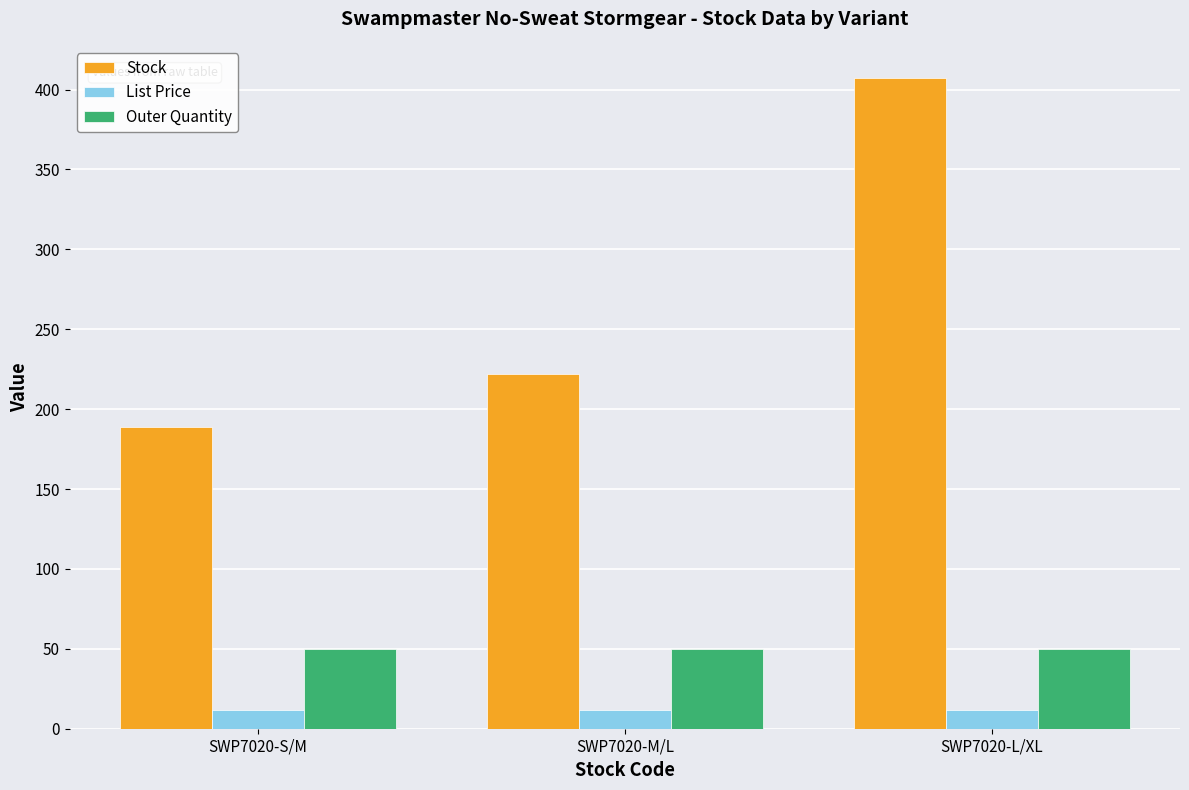

What position from the left is SWP7020-S/M?

1